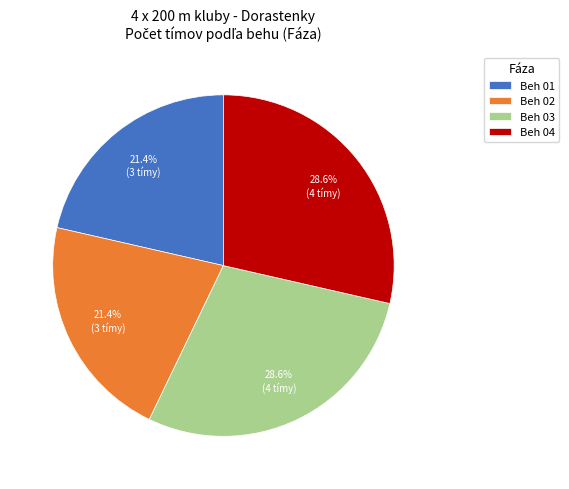

To the nearest percent, what is the difference between the largest and smallest slice percentages?

7%